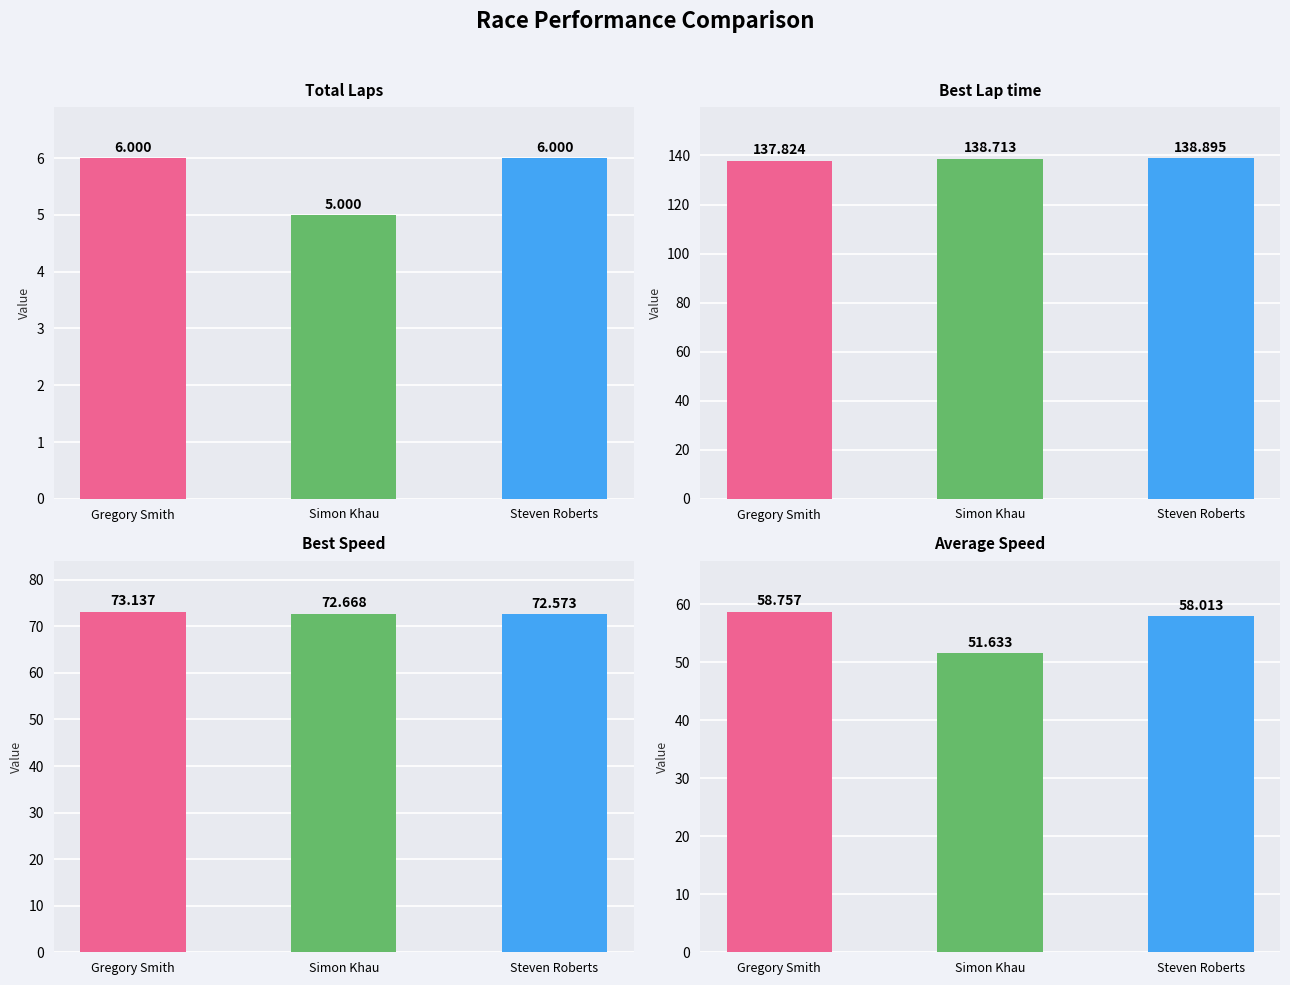

How many series are shown in this chart?

4